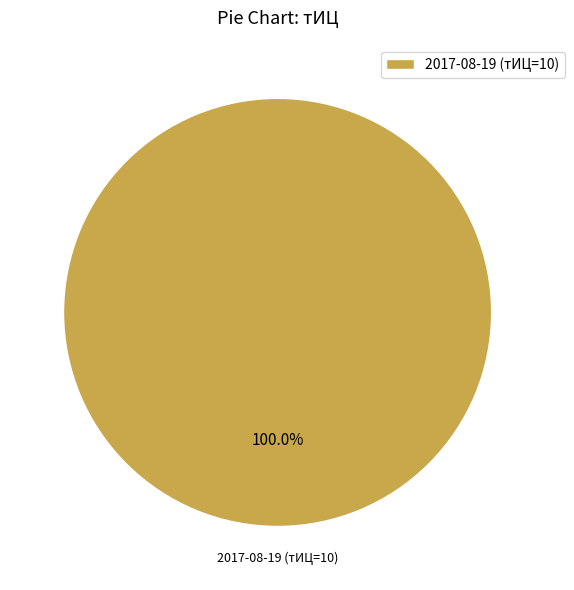

Is it true that 2017-08-19 (тИЦ=10) is 87% of the pie?

False